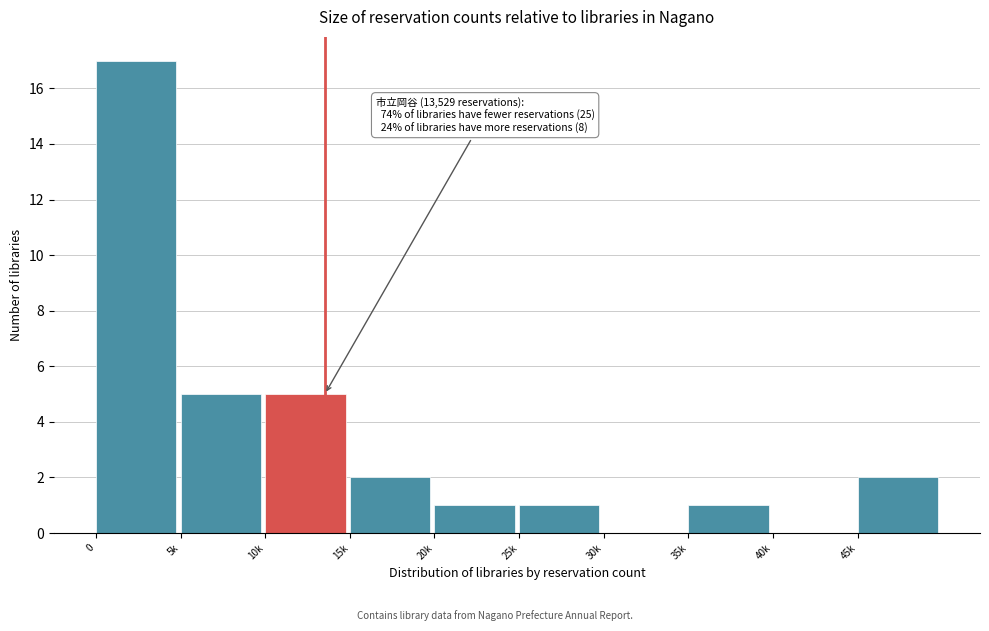

Reading right to left, extract all data points from this chart.

45k=2	40k=0	35k=1	30k=0	25k=1	20k=1	15k=2	10k=5	5k=5	0=17